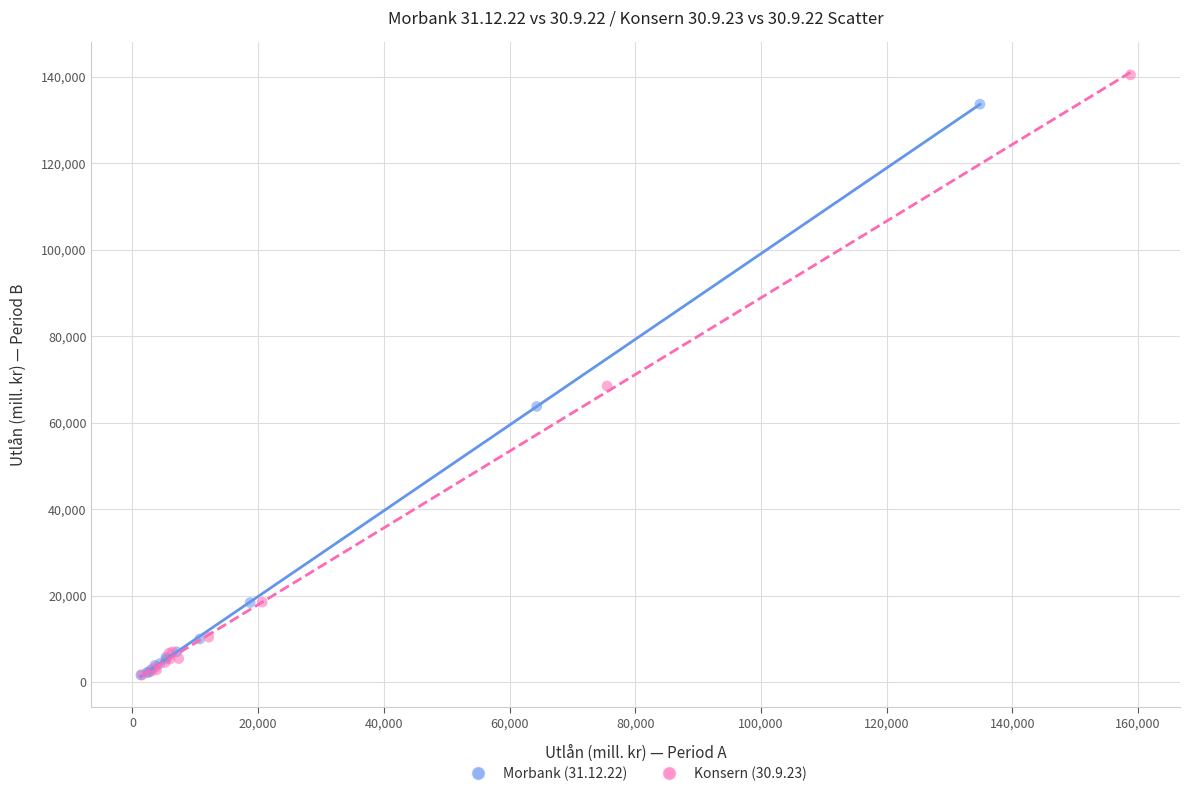

Which series has the largest Y range (max minus min)?

Konsern (30.9.23)